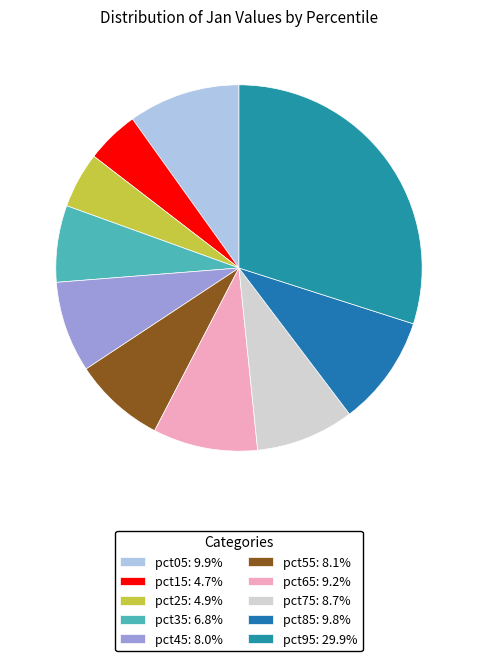

How many segments does this pie chart have?

10